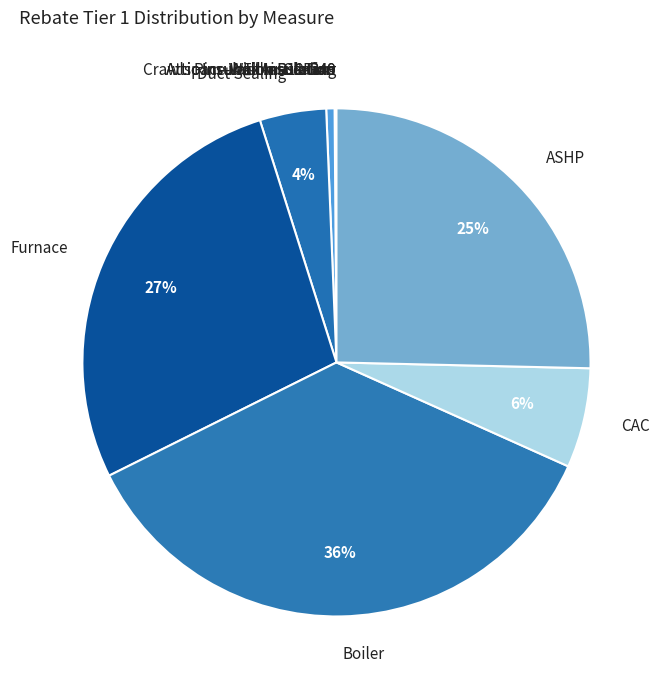

Does any single category account for the majority?

No